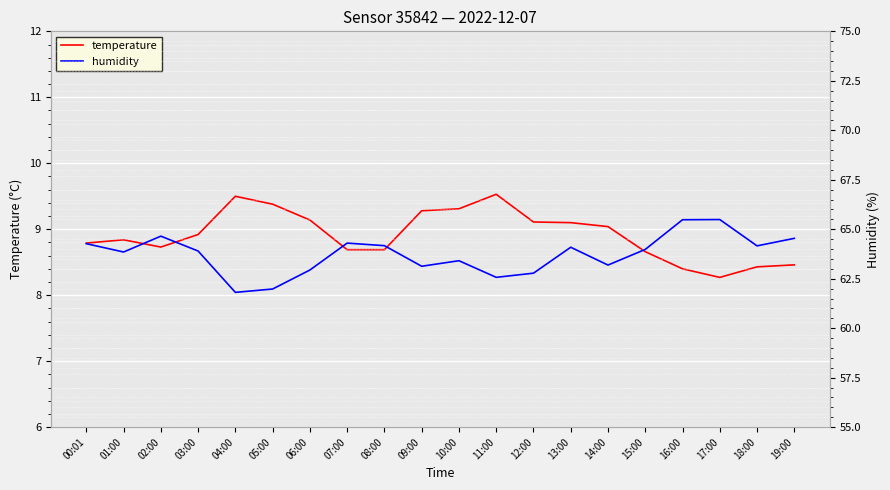

Reading right to left, what are all the values shown in this chart?

temperature: 8.5	8.4	8.3	8.4	8.7	9.0	9.1	9.1	9.5	9.3	9.3	8.7	8.7	9.1	9.4	9.5	8.9	8.7	8.8	8.8
humidity: 64.5	64.2	65.5	65.5	64.0	63.2	64.1	62.8	62.6	63.4	63.1	64.2	64.3	62.9	62.0	61.8	63.9	64.7	63.9	64.3